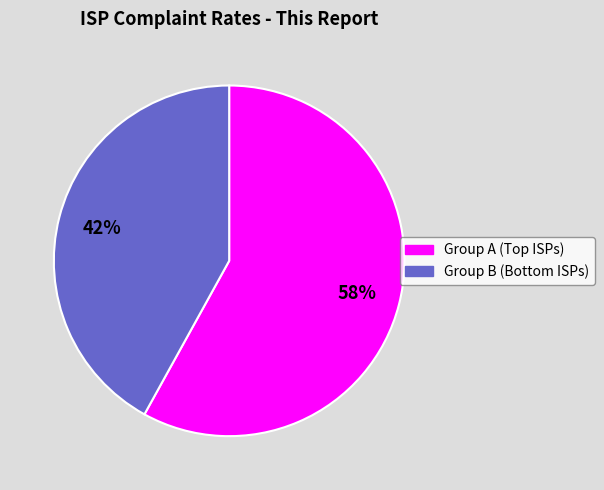

Is there a majority slice in this chart?

Yes